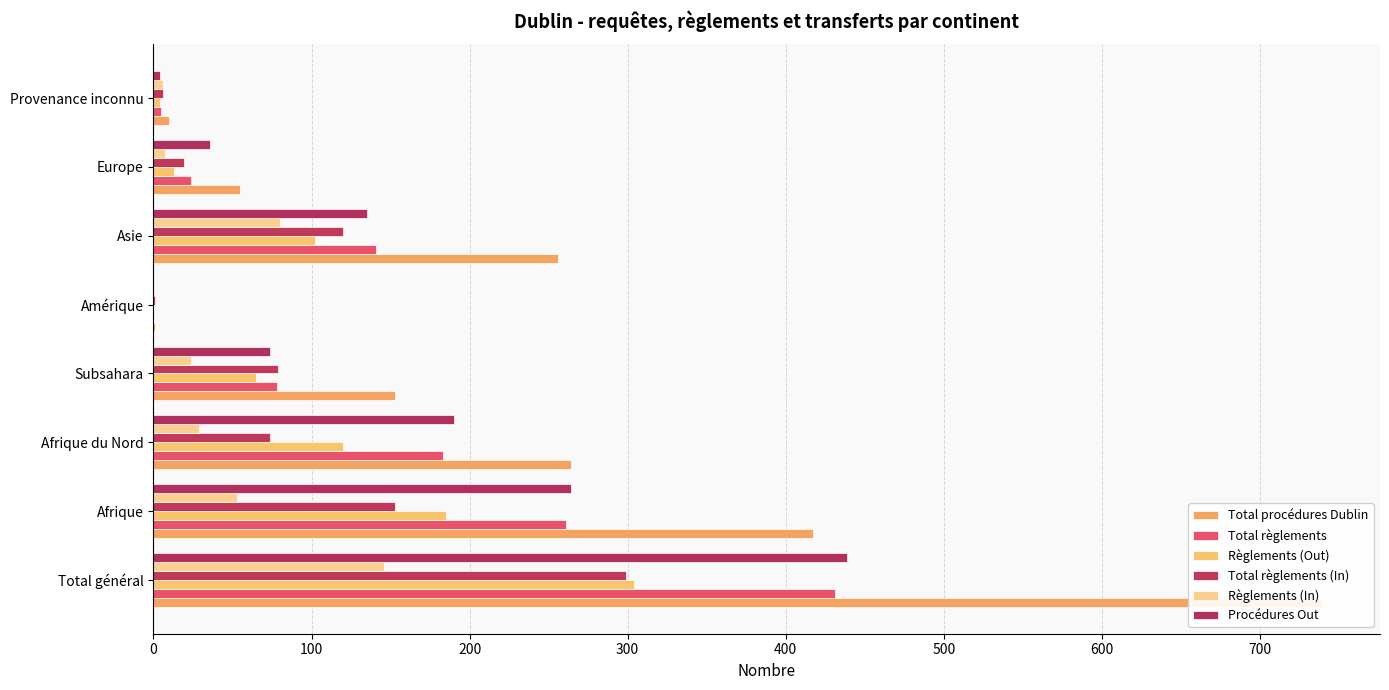

What is the average value of the Règlements (In) series?

43